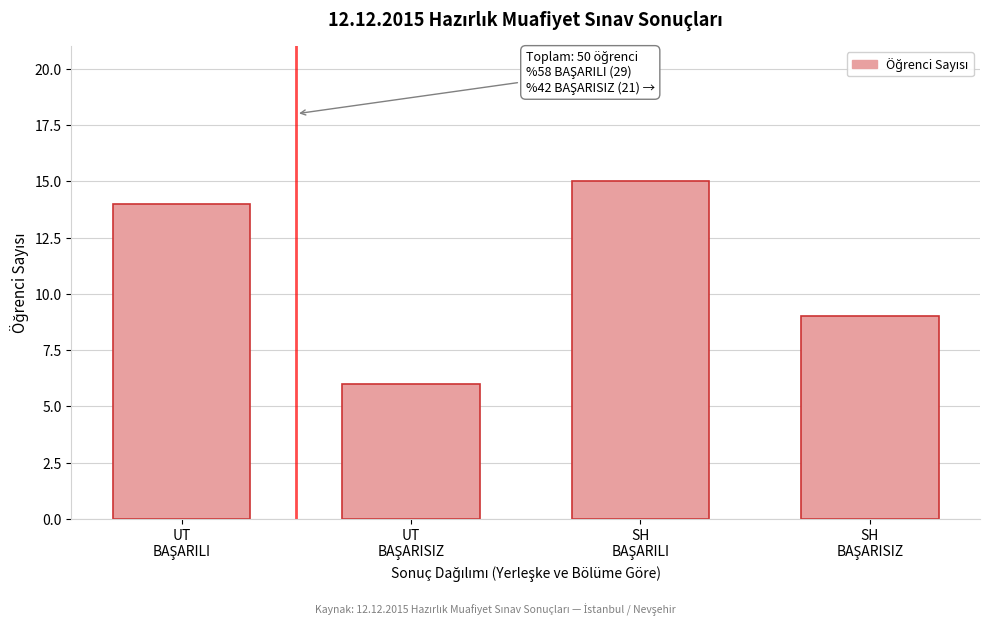

Reading left to right, list all the values displayed in this chart.

14	6	15	9